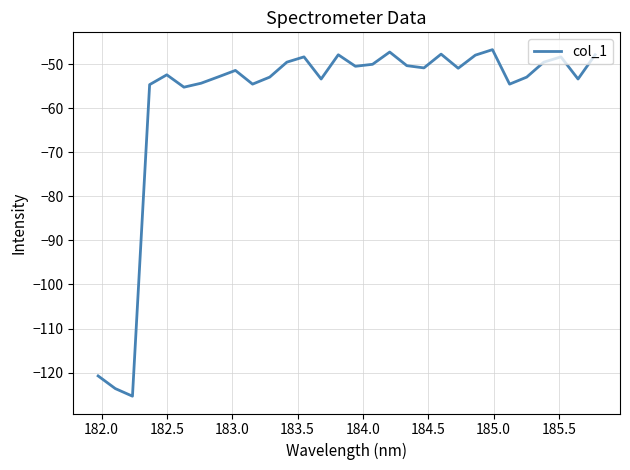

What is the maximum value shown in the chart?

-46.7